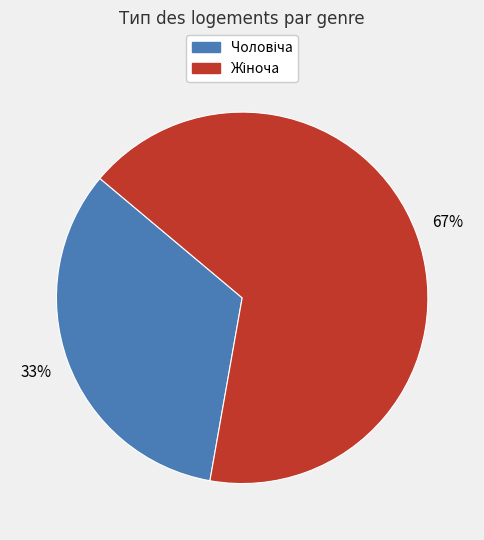

To the nearest percent, what is the average slice percentage?

50%